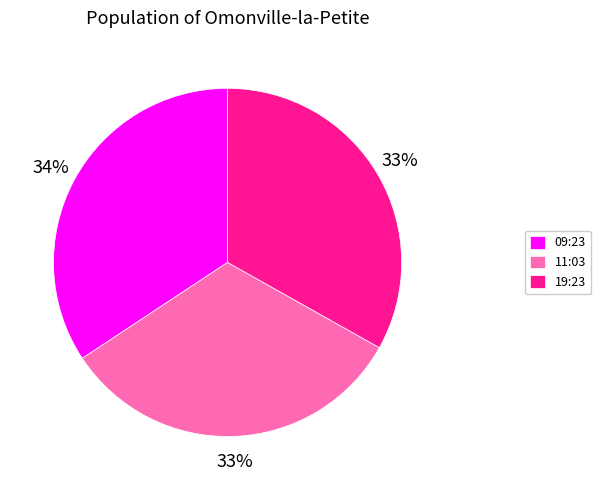

To the nearest percent, what is the average slice percentage?

33%